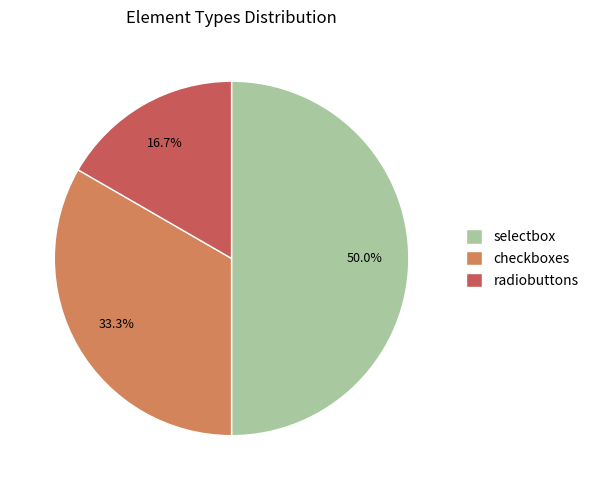

How much of the chart is everything except radiobuttons?

83.3%